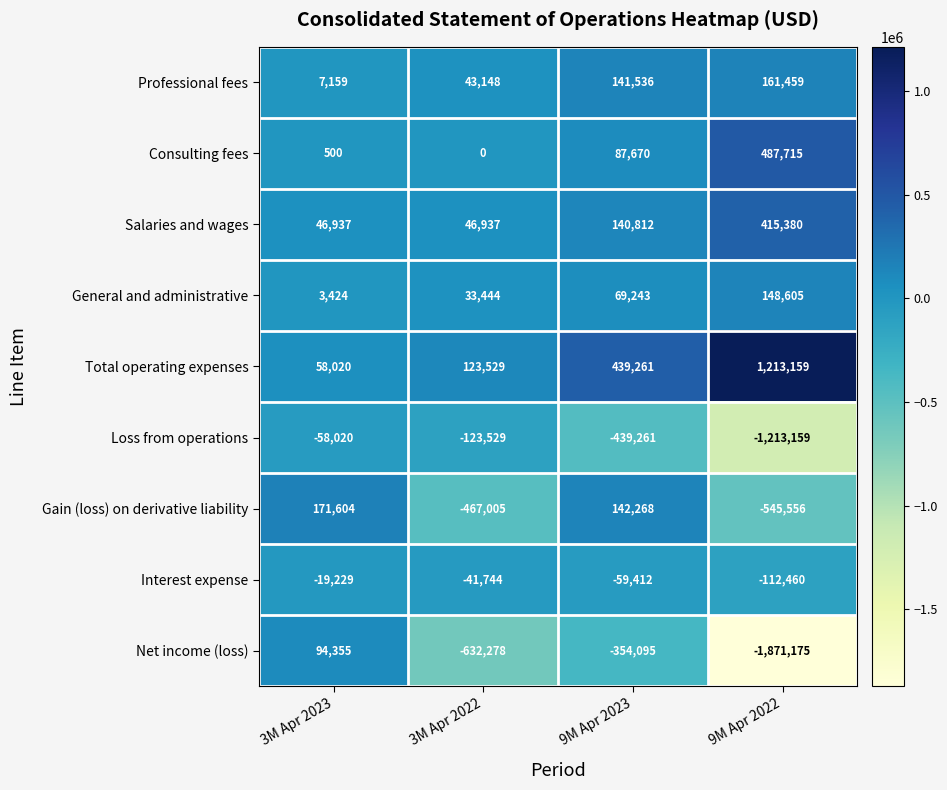

Which label corresponds to the largest value in the chart?

9M Apr 2022